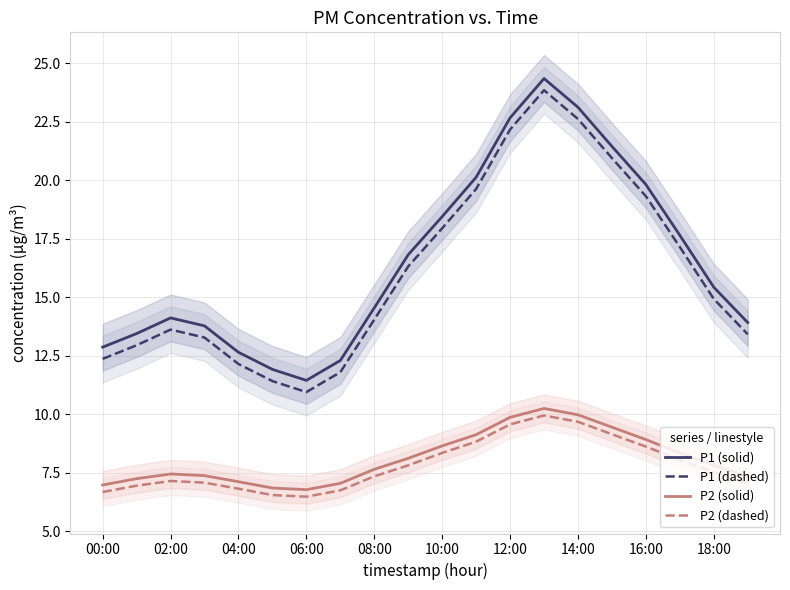

True or false: P2 (solid) has a value of 12.4 at 19.

False